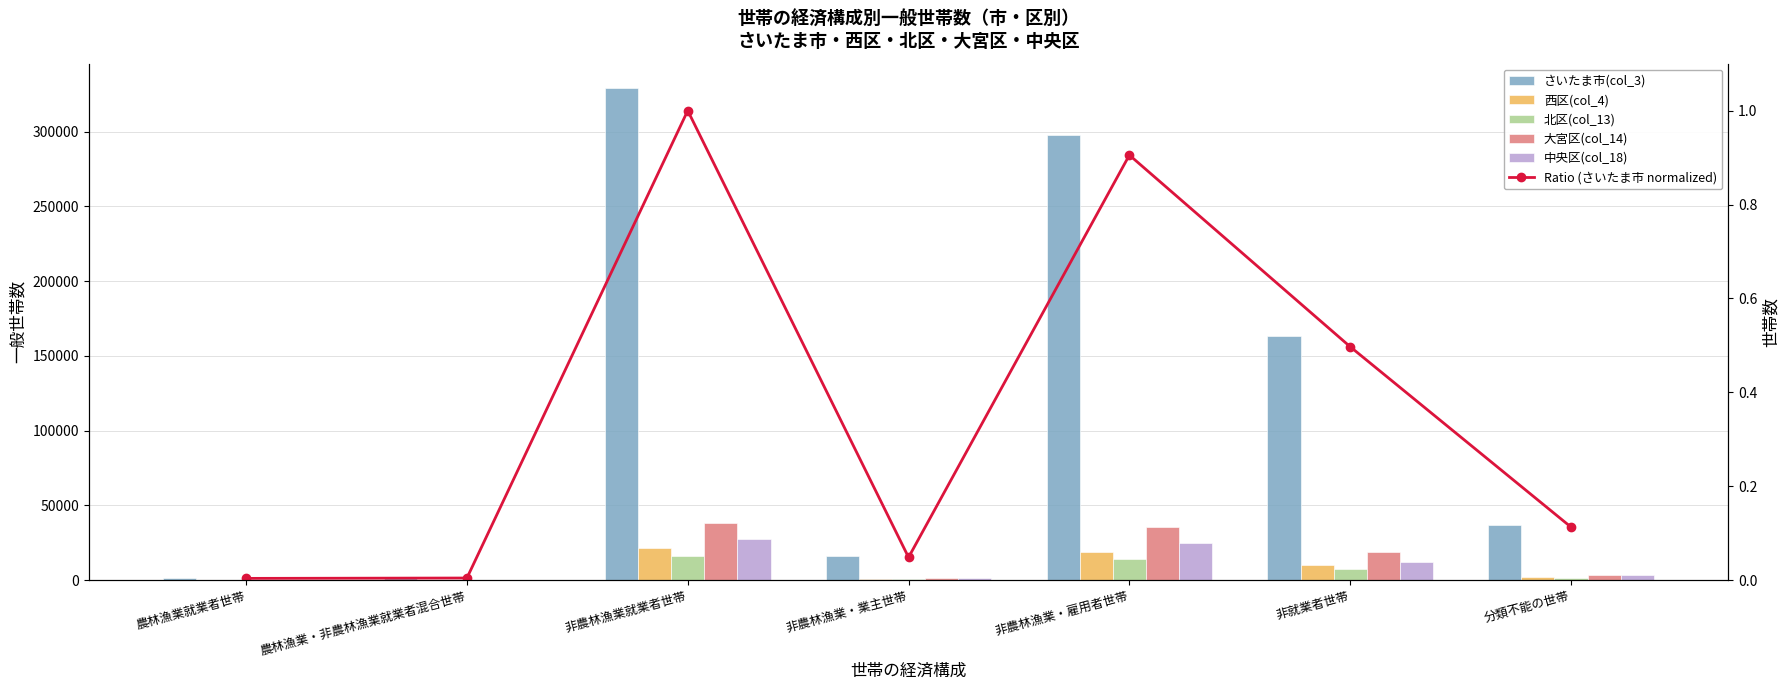

Where does the さいたま市(col_3) series first go above 37204?

非農林漁業就業者世帯